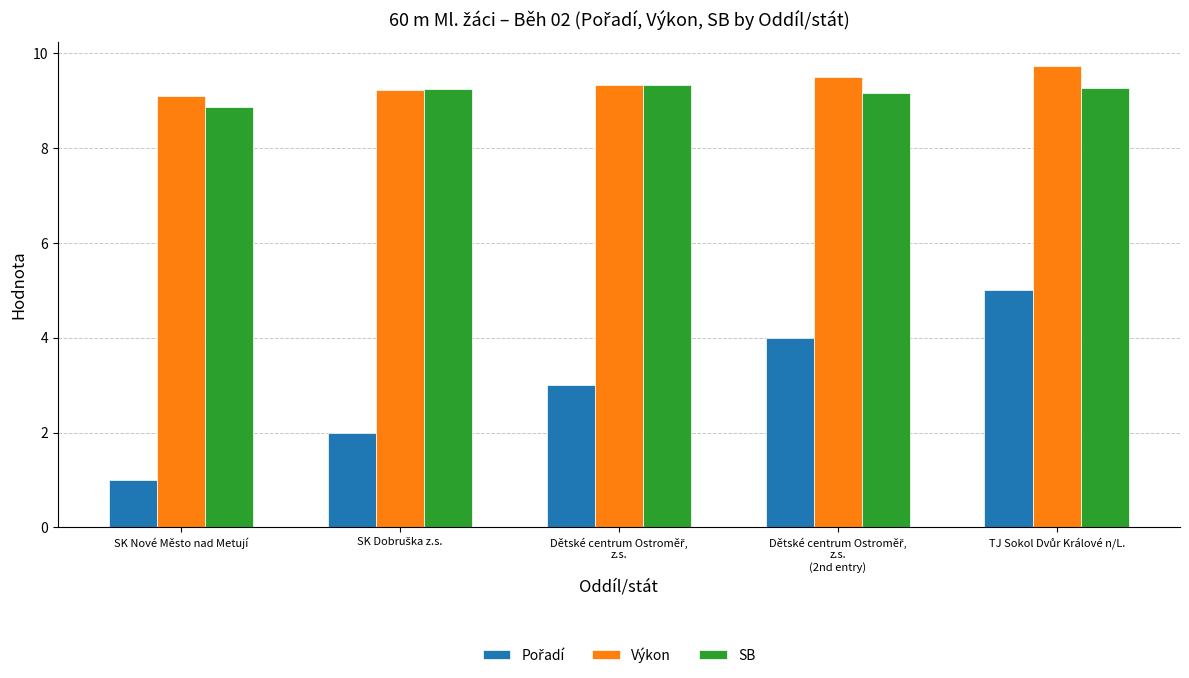

What is the smallest value displayed?

1.0